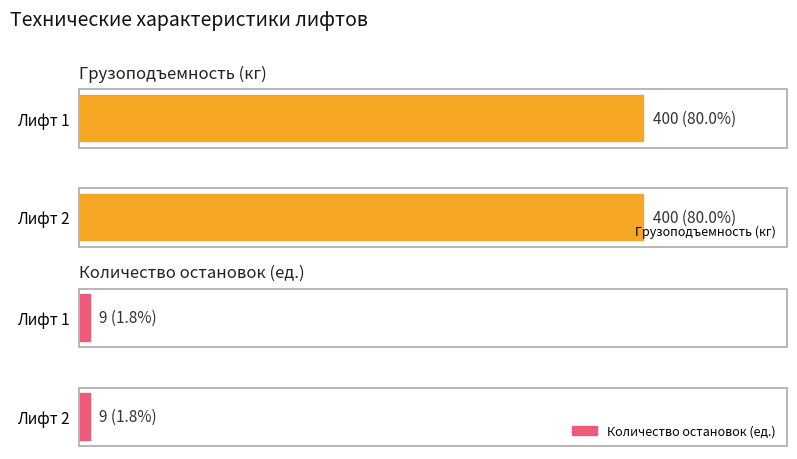

What is the total value across all series at Лифт 1?

409